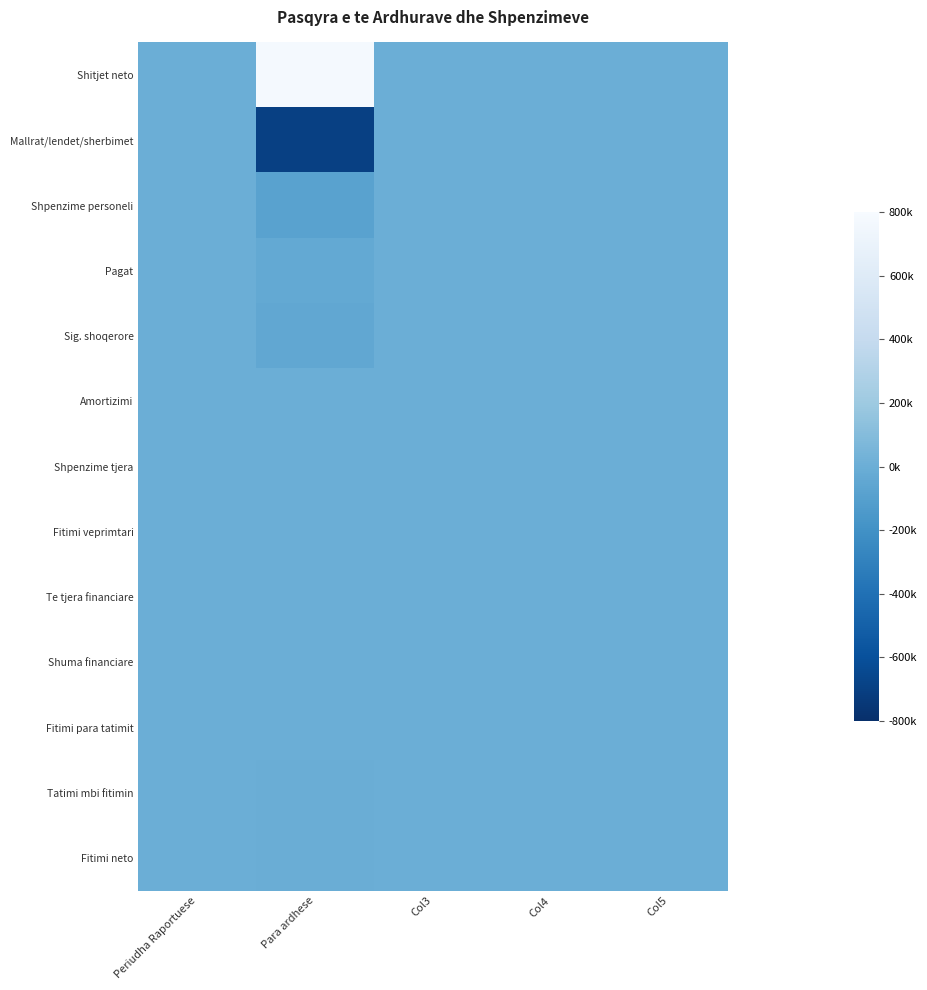

Which series has the largest total across all categories?

Shitjet neto